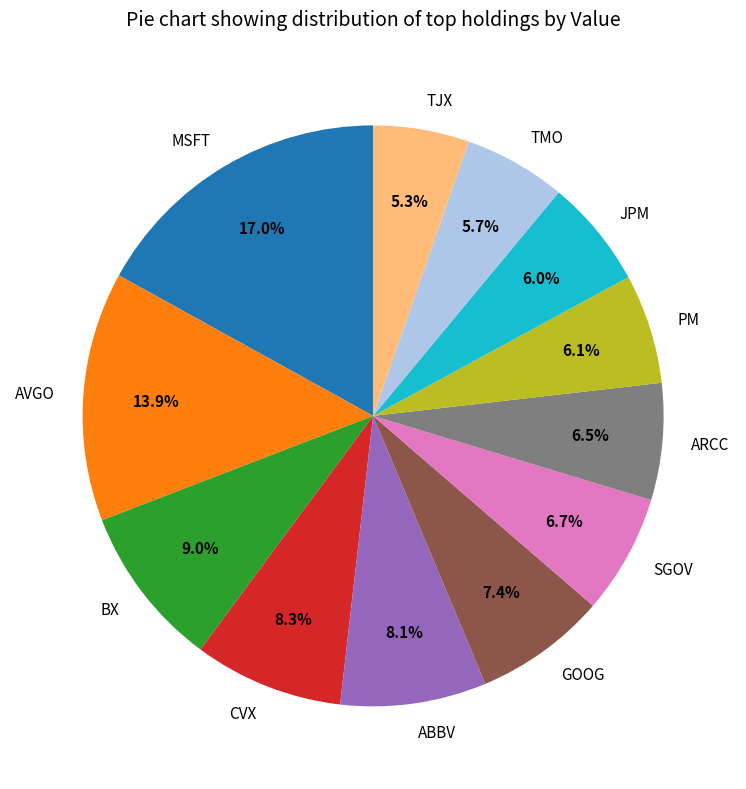

Is the sum of TMO and SGOV greater than half?

No